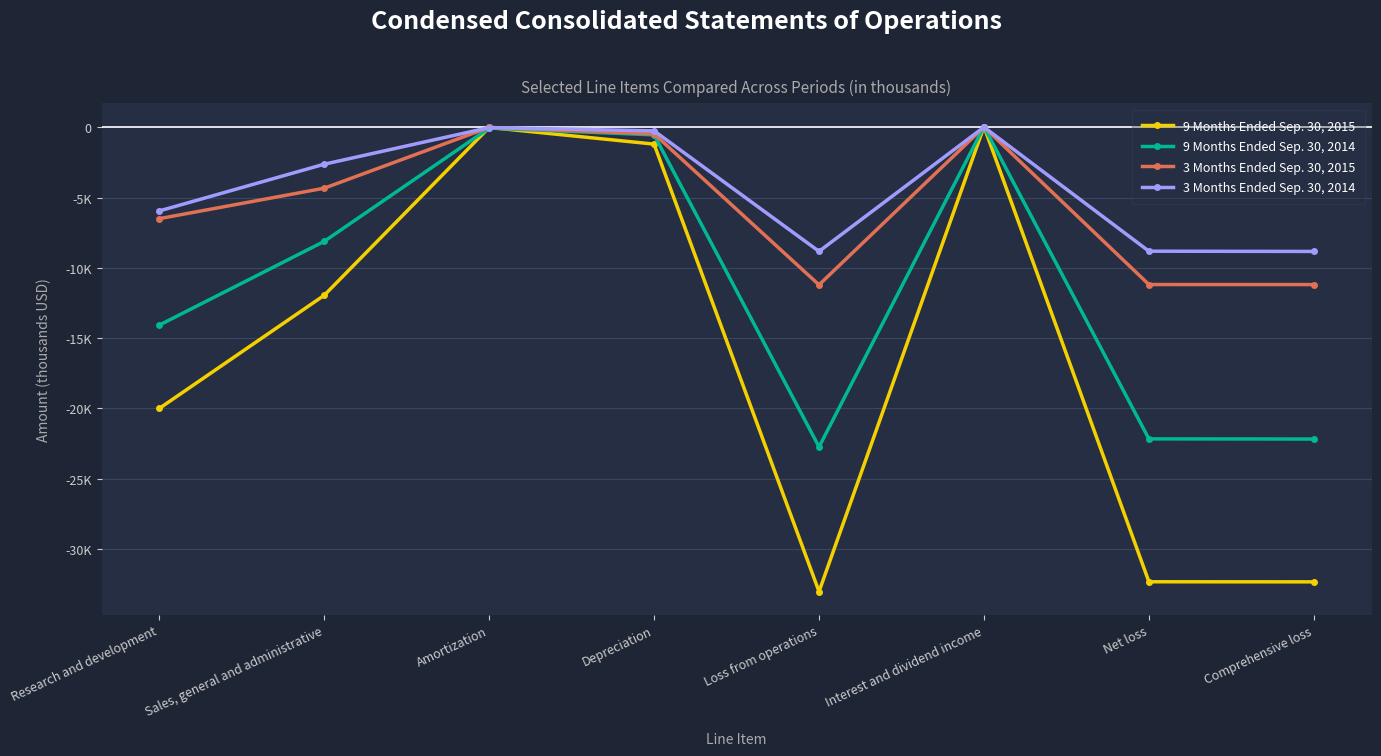

At which category does the chart reach its peak across all series?

Interest and dividend income